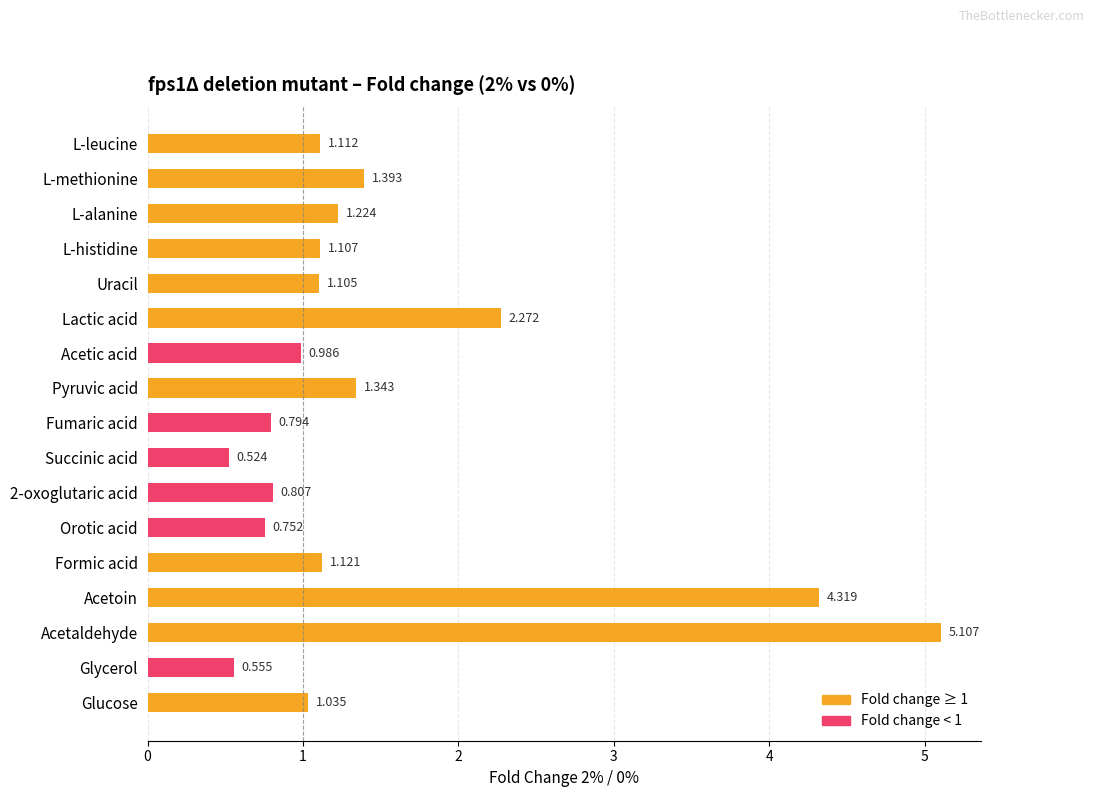

Which label corresponds to the largest value in the chart?

Acetaldehyde